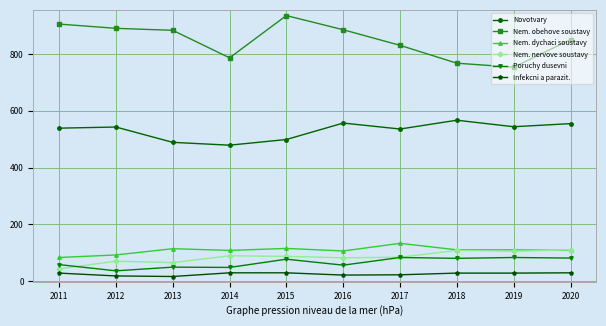

Is it true that Nem. nervove soustavy equals 65 at 2013?

True